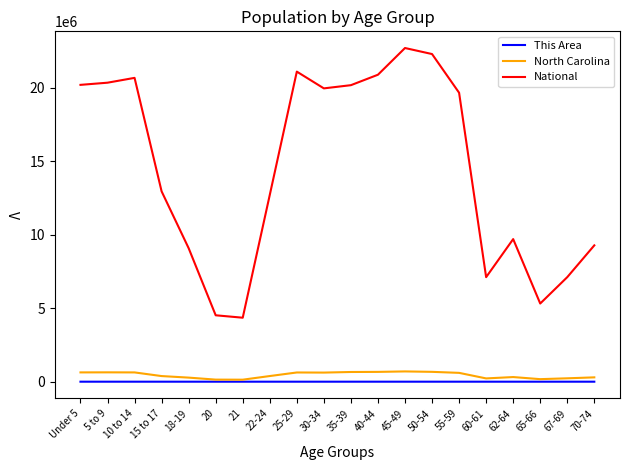

Which series has the largest total across all categories?

National